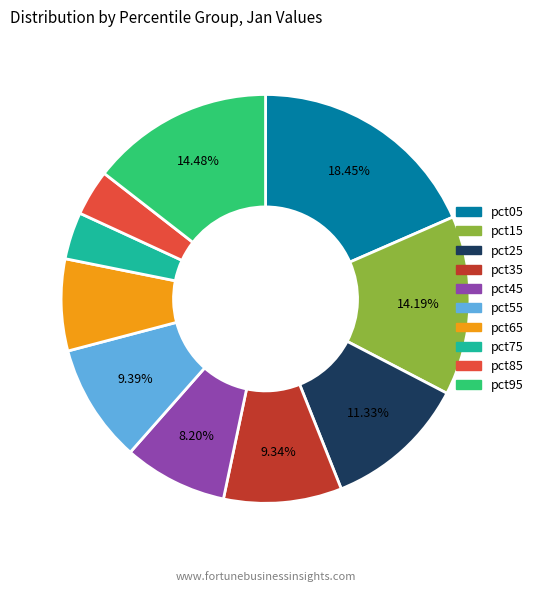

To the nearest percent, what is the average slice percentage?

10%